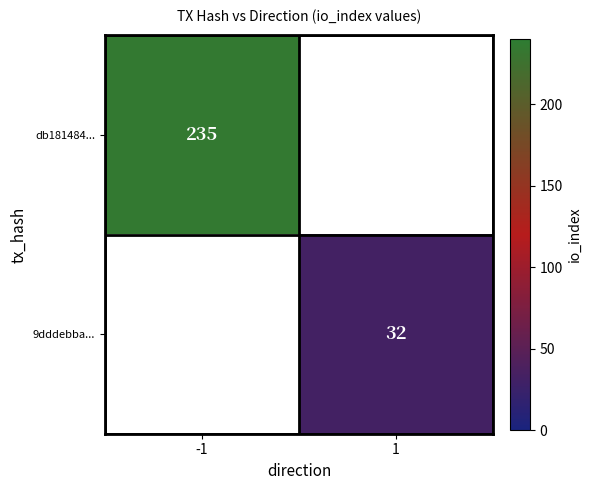

The 9dddebba... series shows 21 at 1. True or false?

False